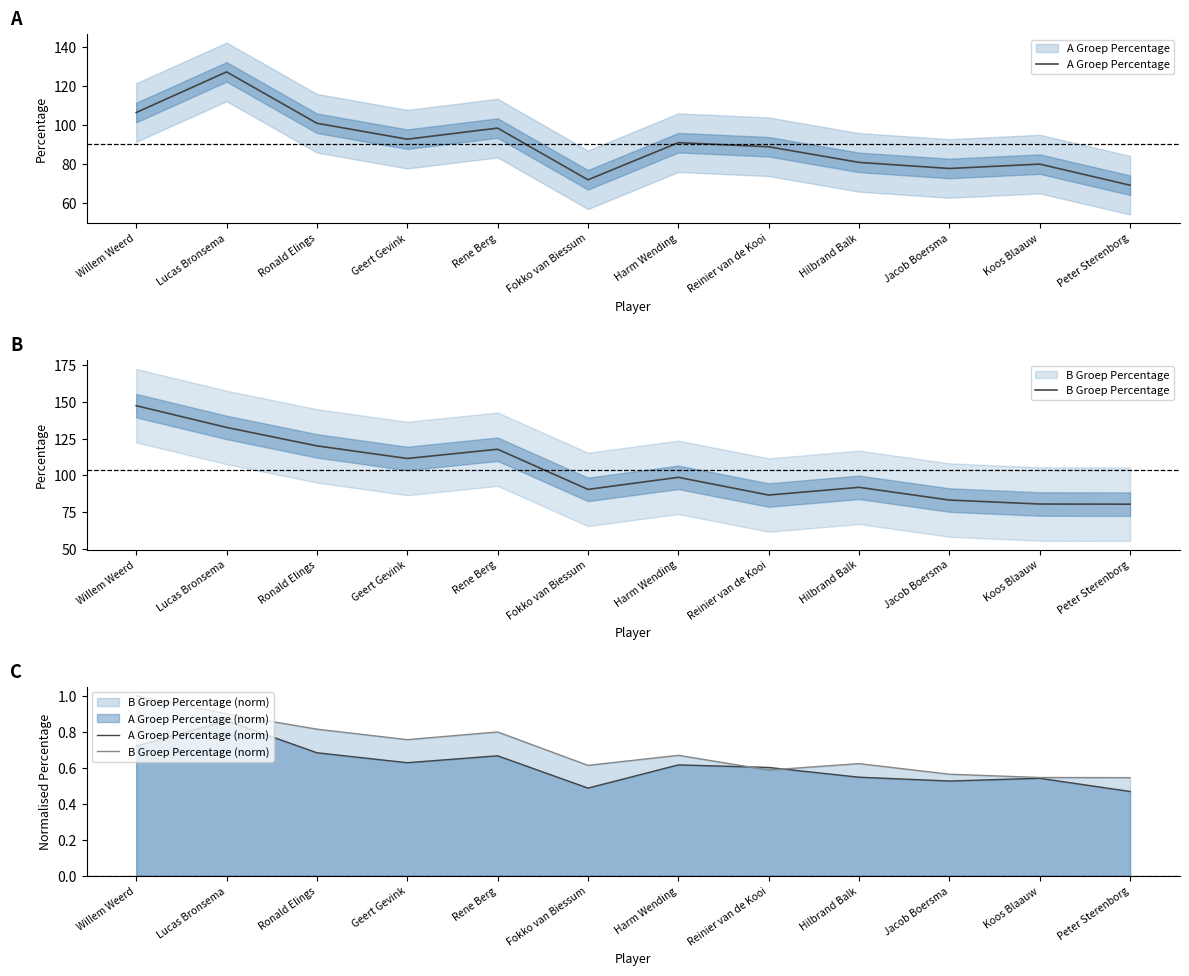

Is it true that A Groep Percentage equals 77.7 at Jacob Boersma?

True